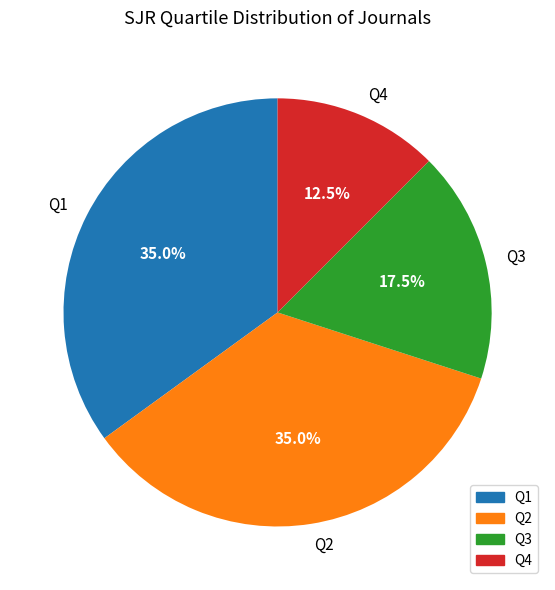

What is the smallest slice in the pie chart?

Q4